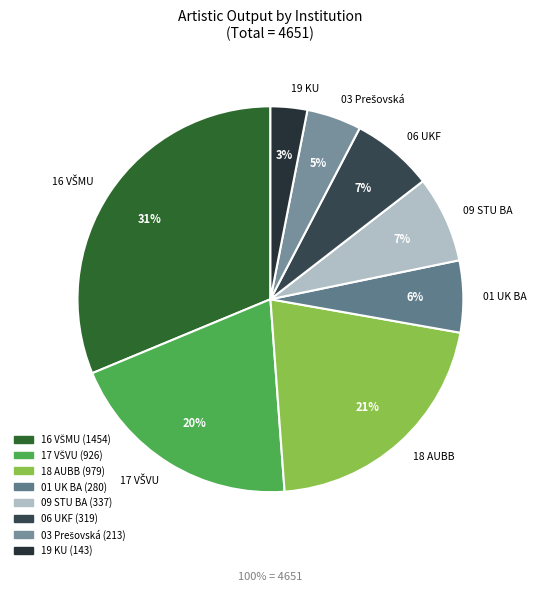

To the nearest percent, what is the average slice percentage?

12%